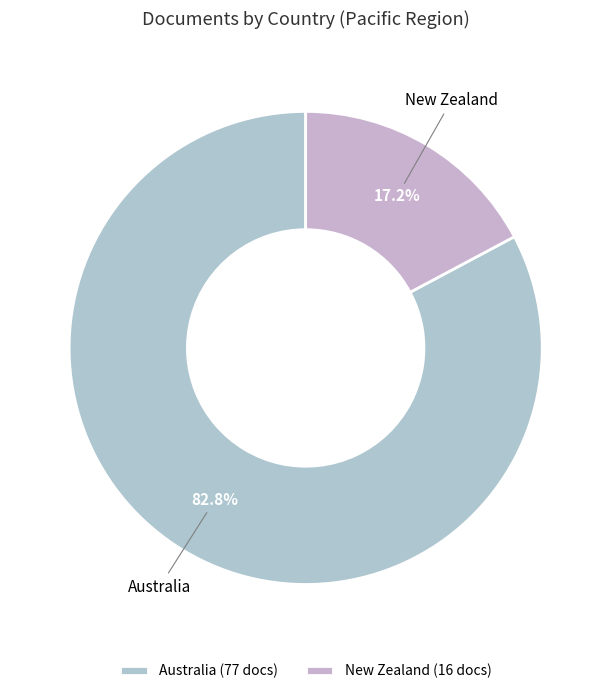

What is the ratio of the value at Australia to the value at New Zealand?

4.8